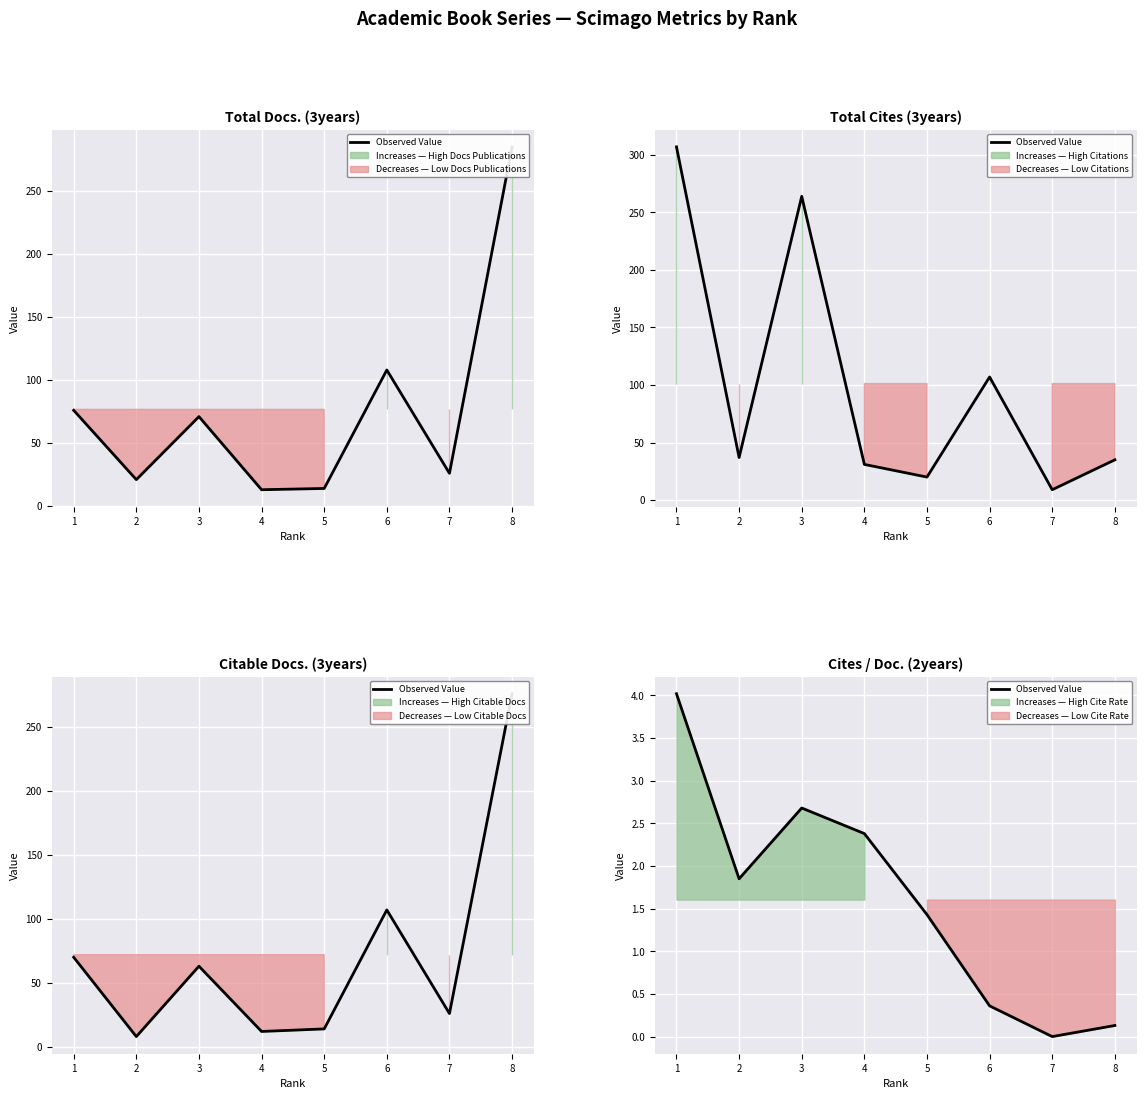

The value at 8 is 0.2. True or false?

False